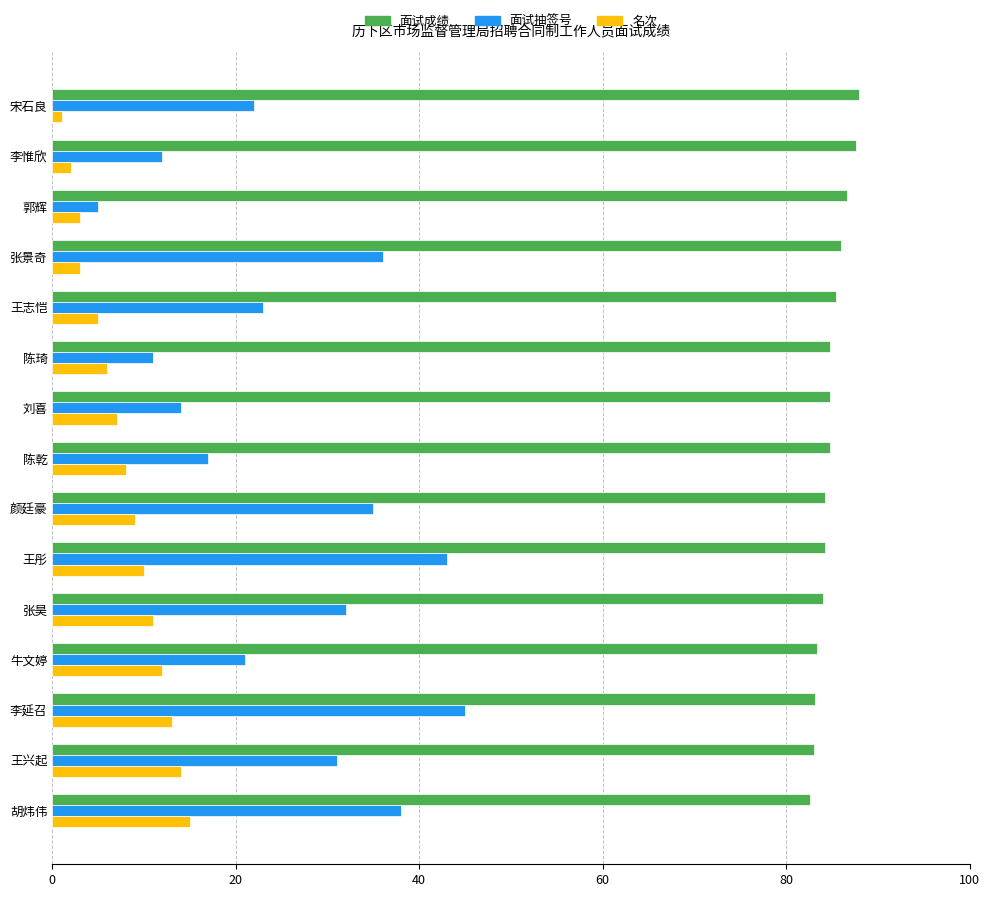

What is the minimum value for 面试成绩?

82.6